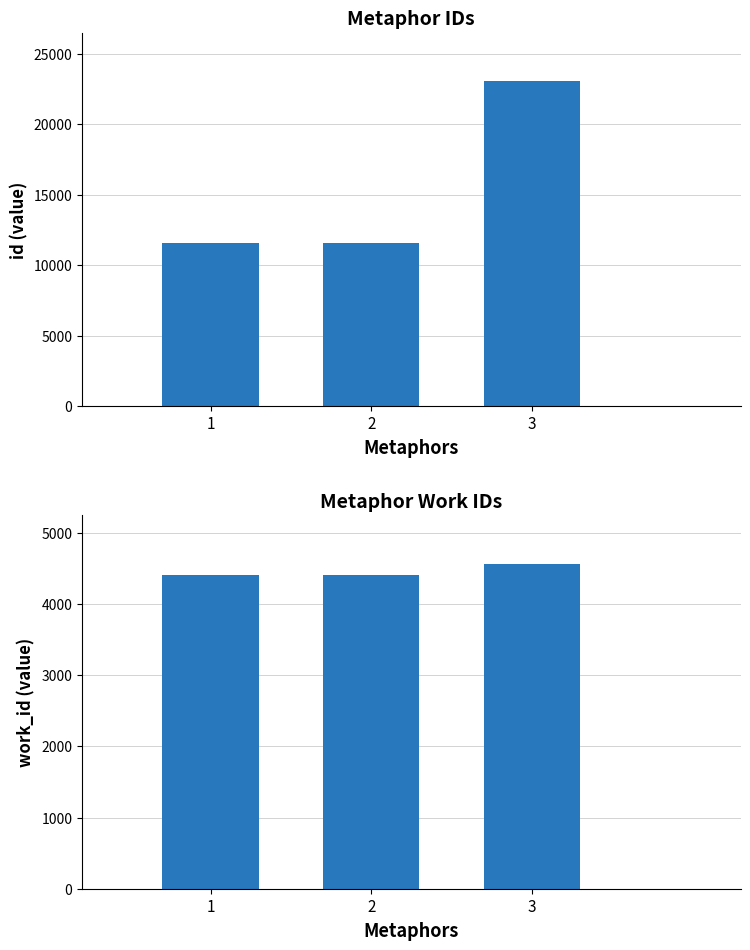

Reading left to right, what are all the values shown in this chart?

id: 11604	11607	23039
work_id: 4405	4407	4563